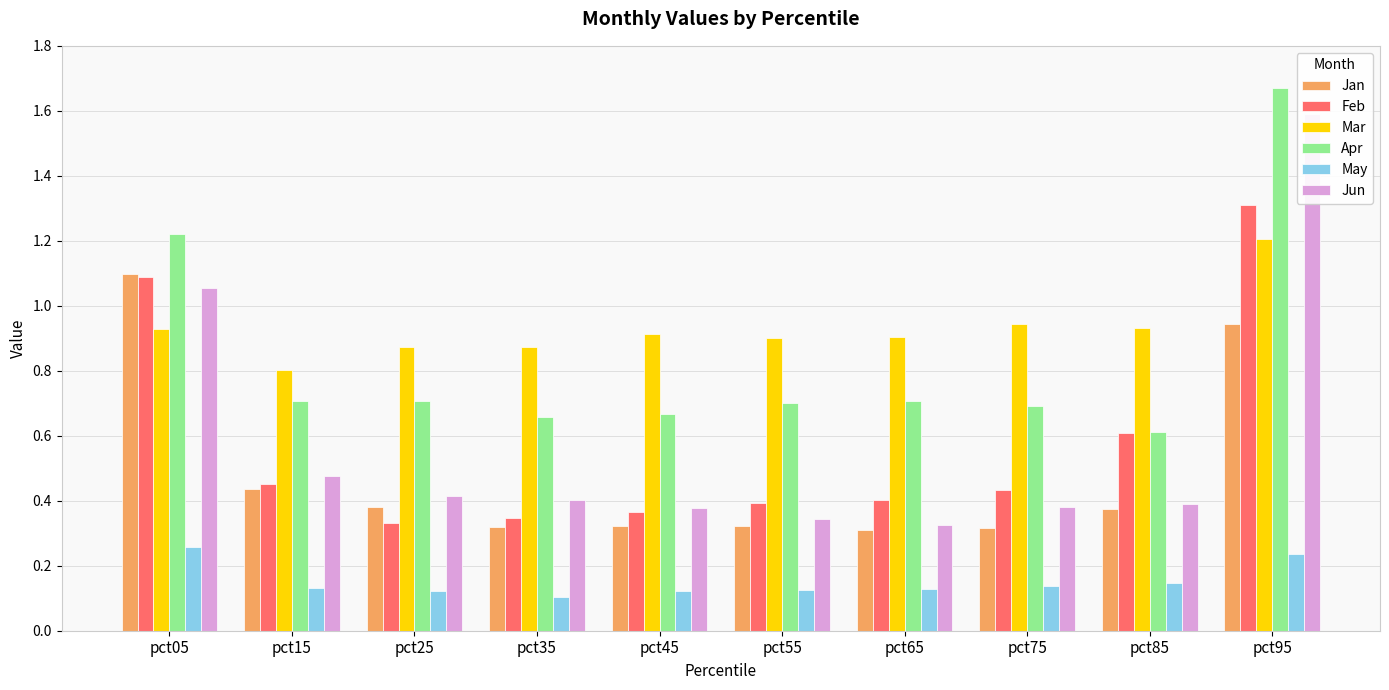

Where is Mar nearest to the value 1?

pct75